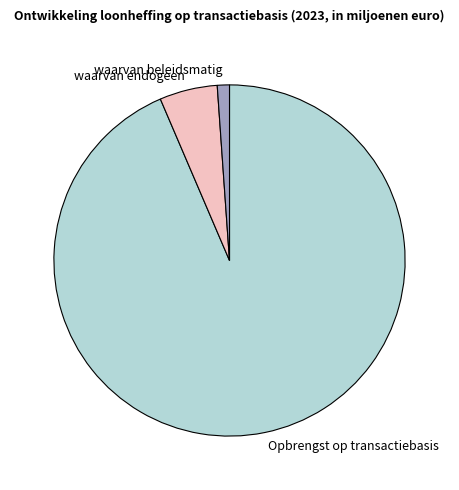

Is there any slice that represents more than half of the pie?

Yes